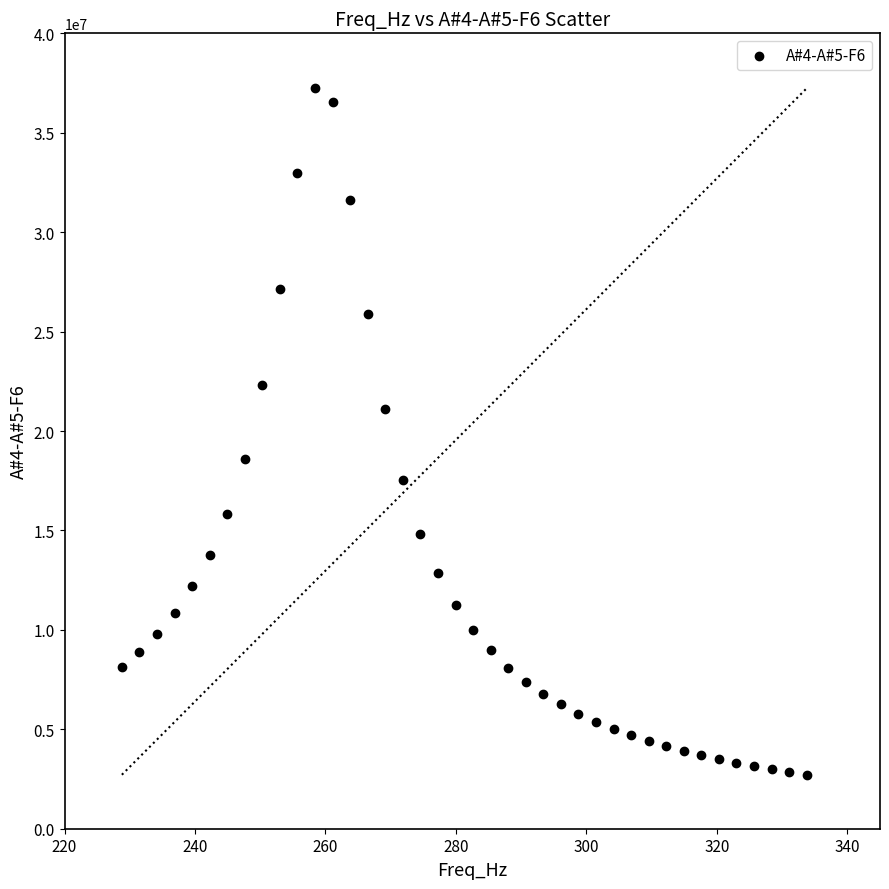

What is the range of Y values (max minus min)?

34522463.2